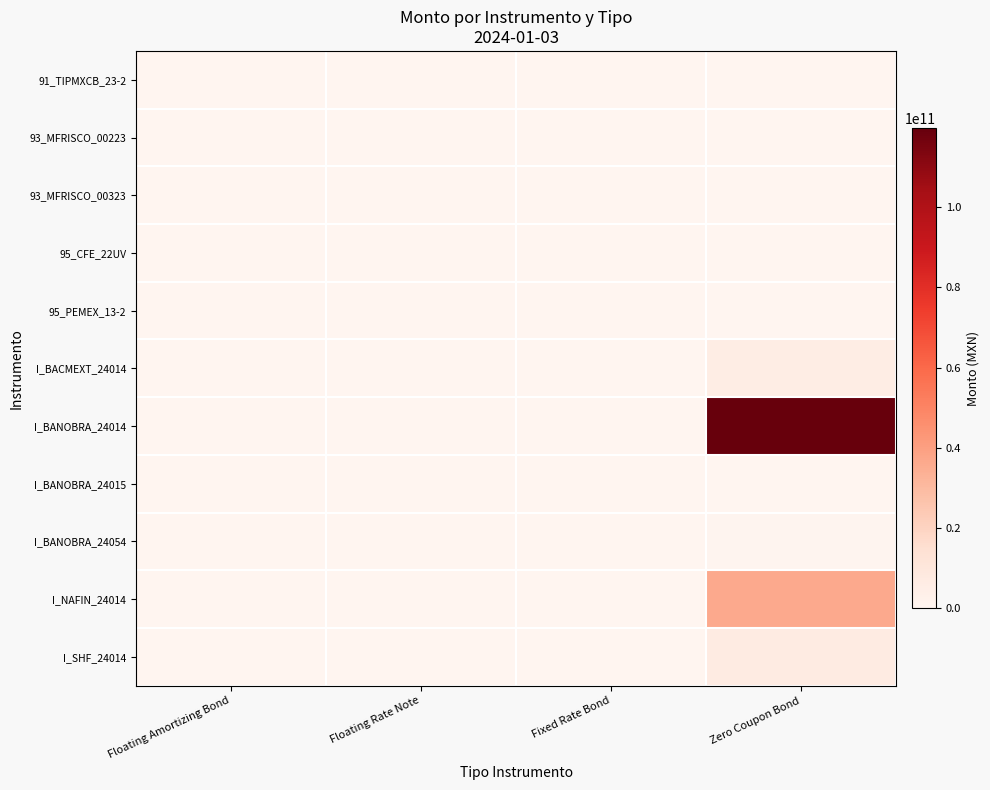

Reading left to right, what are all the values shown in this chart?

91_TIPMXCB_23-2: Floating Amortizing Bond=52689293.4	Floating Rate Note=0.0	Fixed Rate Bond=0.0	Zero Coupon Bond=0.0
93_MFRISCO_00223: Floating Amortizing Bond=0.0	Floating Rate Note=195680126.6	Fixed Rate Bond=0.0	Zero Coupon Bond=0.0
93_MFRISCO_00323: Floating Amortizing Bond=0.0	Floating Rate Note=60570683.7	Fixed Rate Bond=0.0	Zero Coupon Bond=0.0
95_CFE_22UV: Floating Amortizing Bond=0.0	Floating Rate Note=0.0	Fixed Rate Bond=30694382.7	Zero Coupon Bond=0.0
95_PEMEX_13-2: Floating Amortizing Bond=0.0	Floating Rate Note=0.0	Fixed Rate Bond=172773752.1	Zero Coupon Bond=0.0
I_BACMEXT_24014: Floating Amortizing Bond=0.0	Floating Rate Note=0.0	Fixed Rate Bond=0.0	Zero Coupon Bond=5902853204.9
I_BANOBRA_24014: Floating Amortizing Bond=0.0	Floating Rate Note=0.0	Fixed Rate Bond=0.0	Zero Coupon Bond=119649820948.1
I_BANOBRA_24015: Floating Amortizing Bond=0.0	Floating Rate Note=0.0	Fixed Rate Bond=0.0	Zero Coupon Bond=18109599.5
I_BANOBRA_24054: Floating Amortizing Bond=0.0	Floating Rate Note=0.0	Fixed Rate Bond=0.0	Zero Coupon Bond=574999999.7
I_NAFIN_24014: Floating Amortizing Bond=0.0	Floating Rate Note=0.0	Fixed Rate Bond=0.0	Zero Coupon Bond=36374246005.9
I_SHF_24014: Floating Amortizing Bond=0.0	Floating Rate Note=0.0	Fixed Rate Bond=0.0	Zero Coupon Bond=6698747618.2